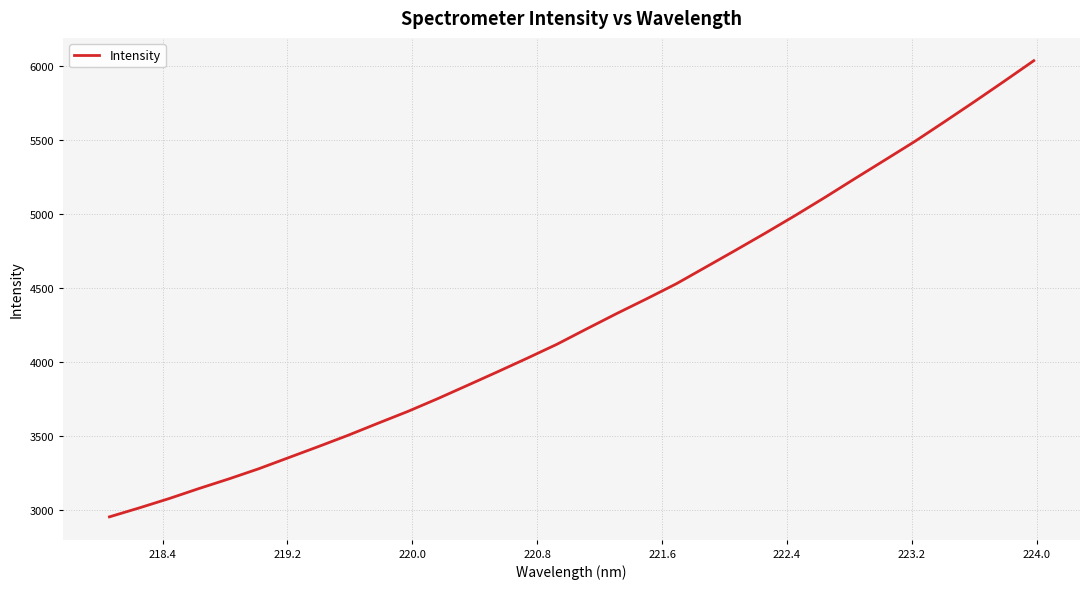

What is the maximum value shown in the chart?

6034.4